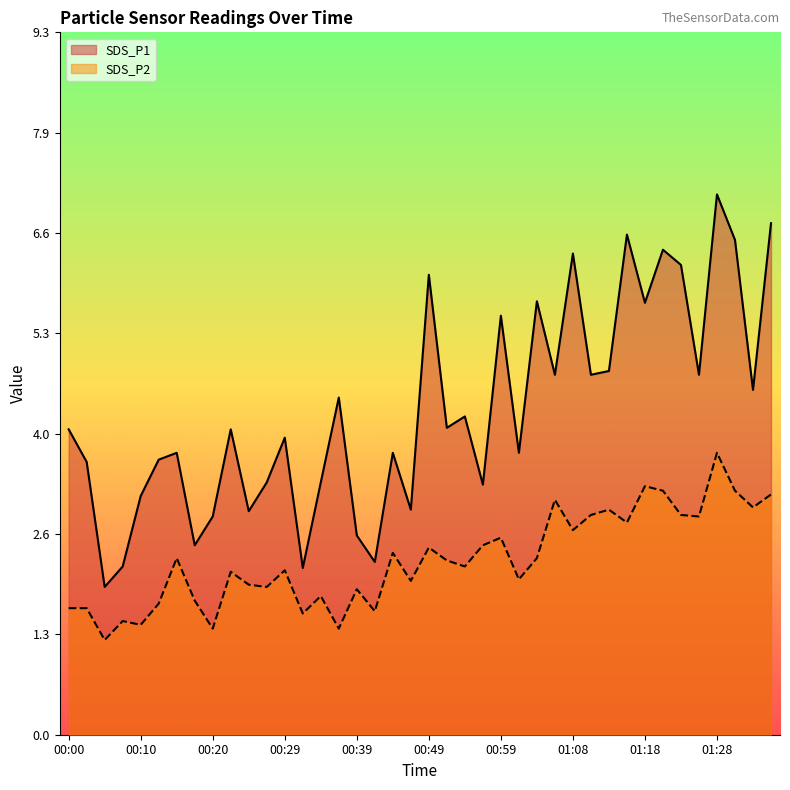

At which label does SDS_P1 first exceed 4?

00:00